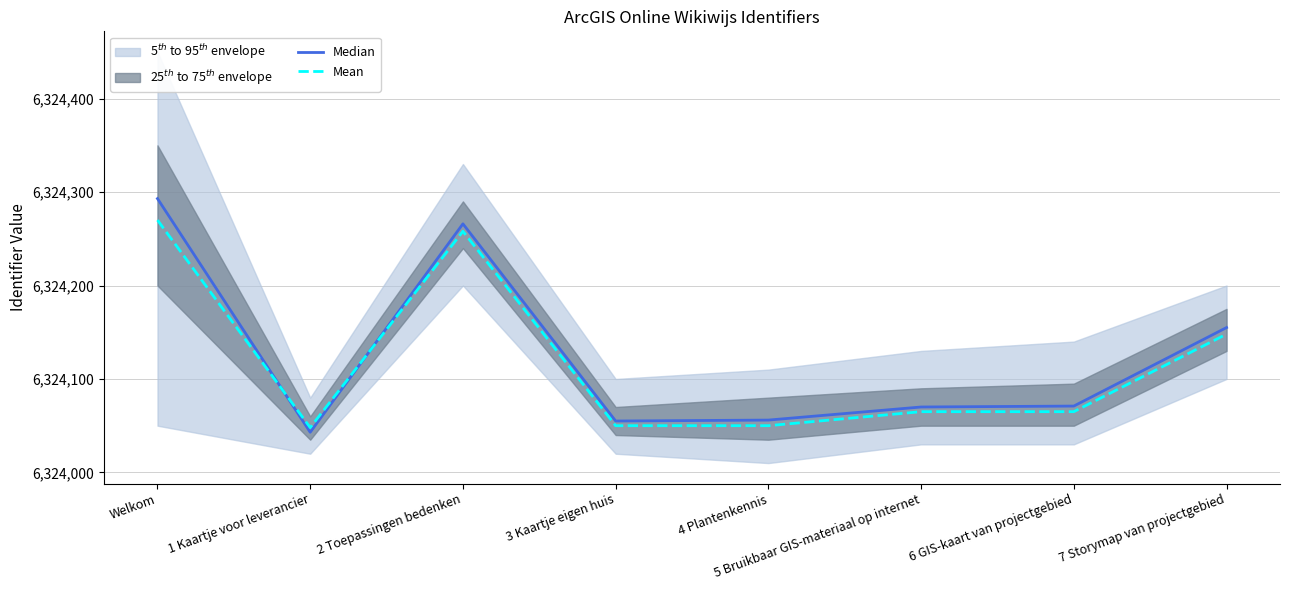

How many values in the Median series are below 6324071?

4